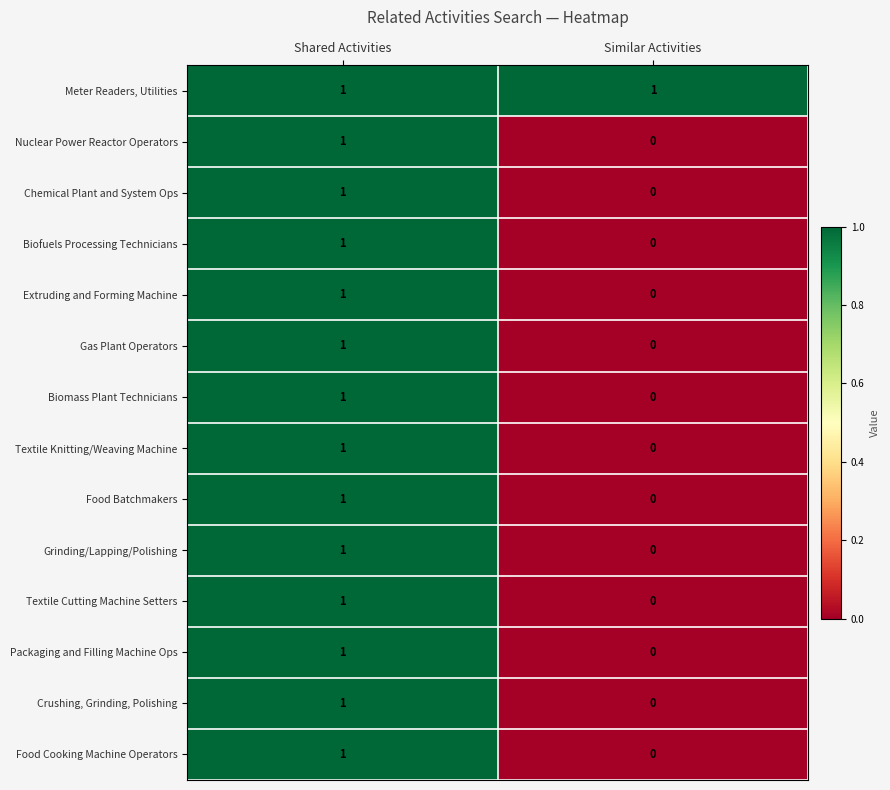

Reading left to right, list all the values displayed in this chart.

Meter Readers, Utilities: 1	1
Nuclear Power Reactor Operators: 1	0
Chemical Plant and System Ops: 1	0
Biofuels Processing Technicians: 1	0
Extruding and Forming Machine: 1	0
Gas Plant Operators: 1	0
Biomass Plant Technicians: 1	0
Textile Knitting/Weaving Machine: 1	0
Food Batchmakers: 1	0
Grinding/Lapping/Polishing: 1	0
Textile Cutting Machine Setters: 1	0
Packaging and Filling Machine Ops: 1	0
Crushing, Grinding, Polishing: 1	0
Food Cooking Machine Operators: 1	0